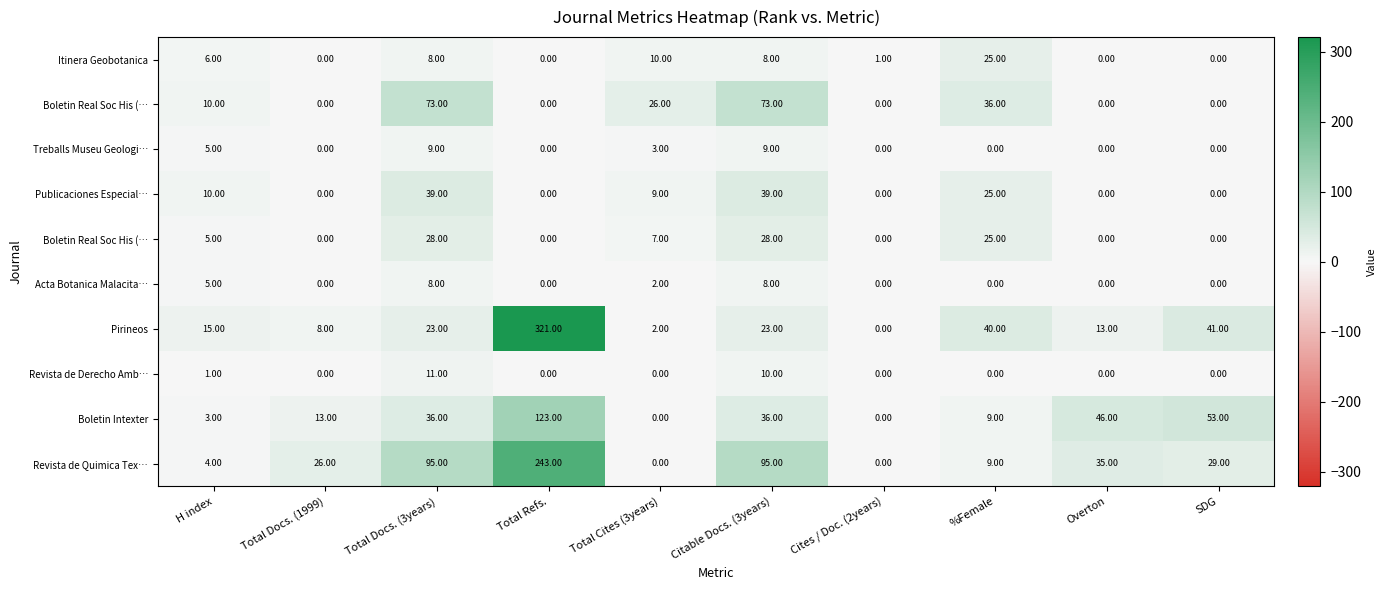

What is the total value across all series at H index?

64